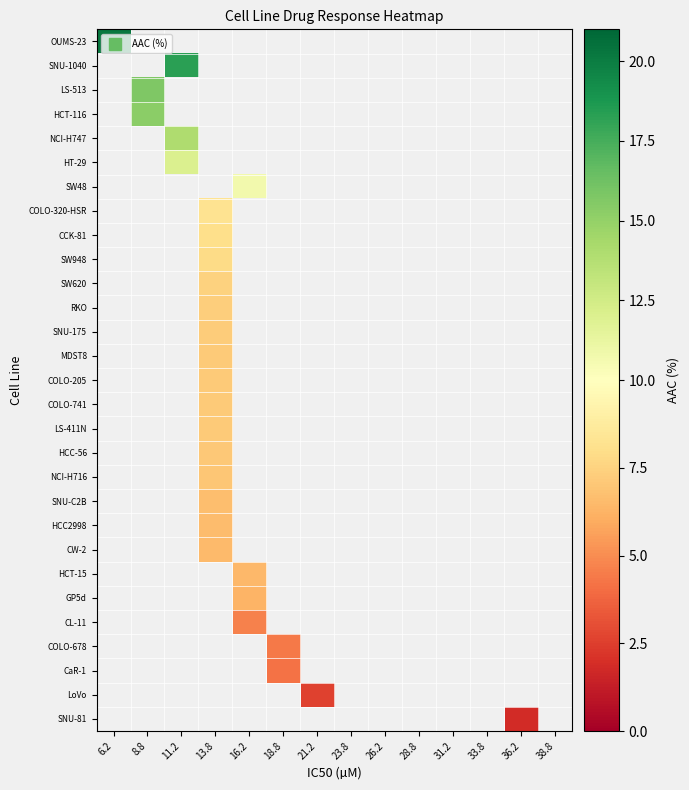

Which category has the lowest value across all series?

36.2